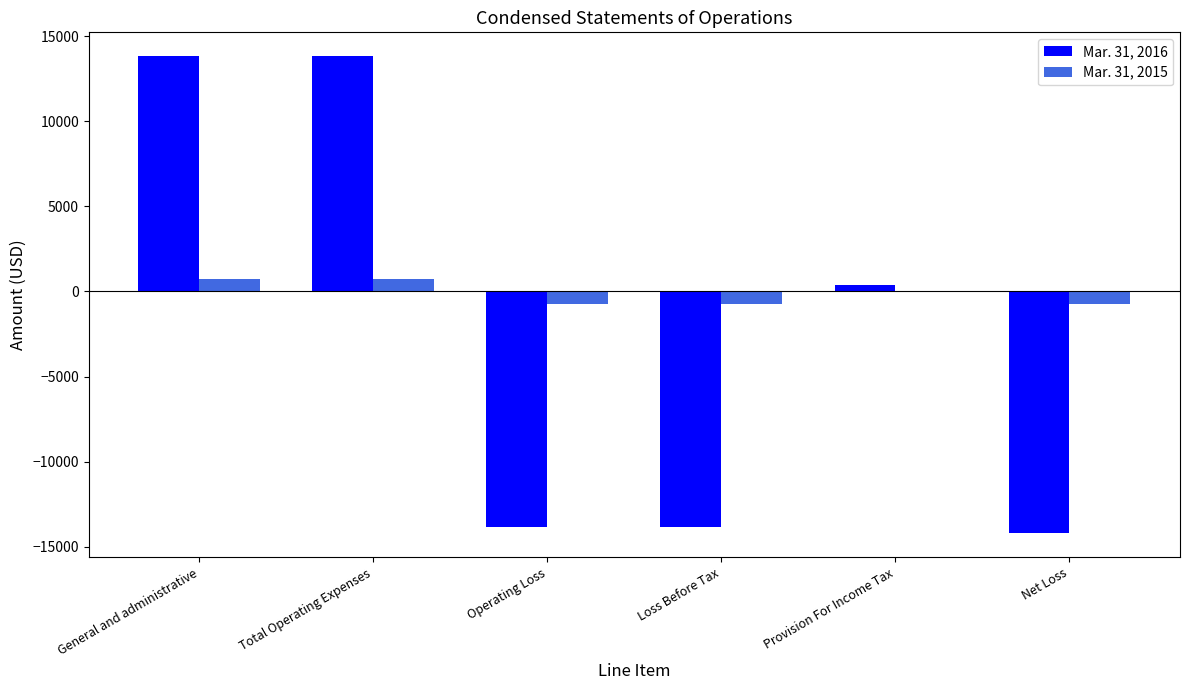

Which series has the largest total across all categories?

Mar. 31, 2015